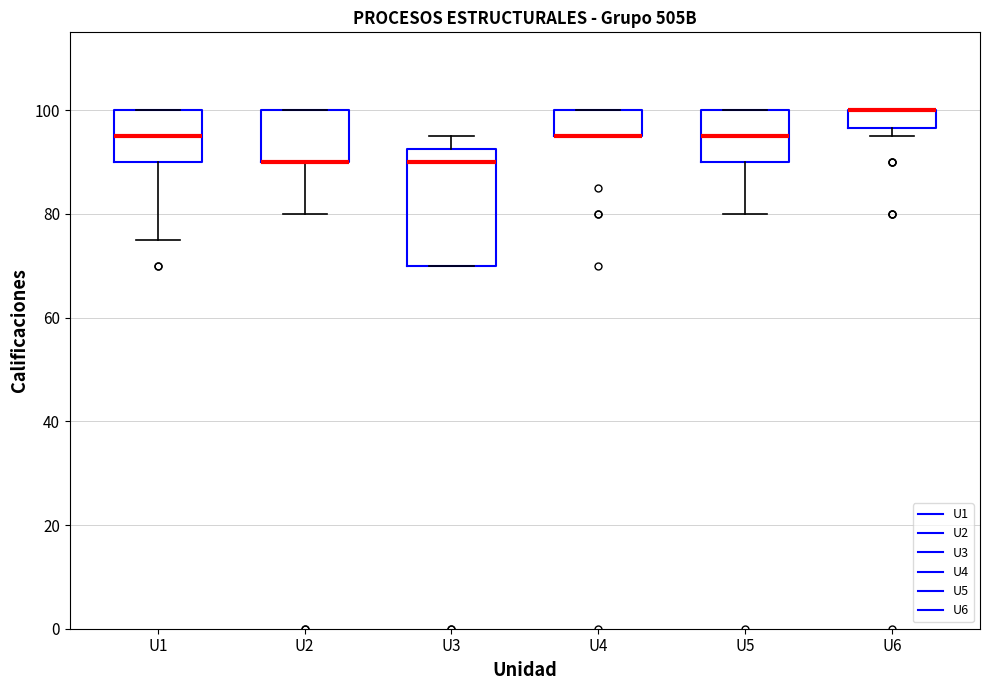

Where is the lower edge of the box for U4 on the y-axis? The values are not printed on the chart, so give them approximately, as read against the axis.

96